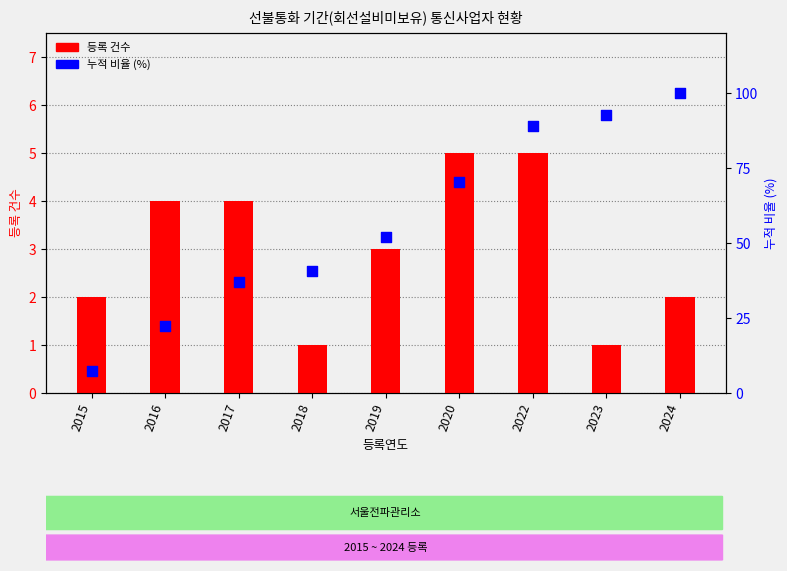

Which series reaches the minimum Y coordinate?

등록 건수